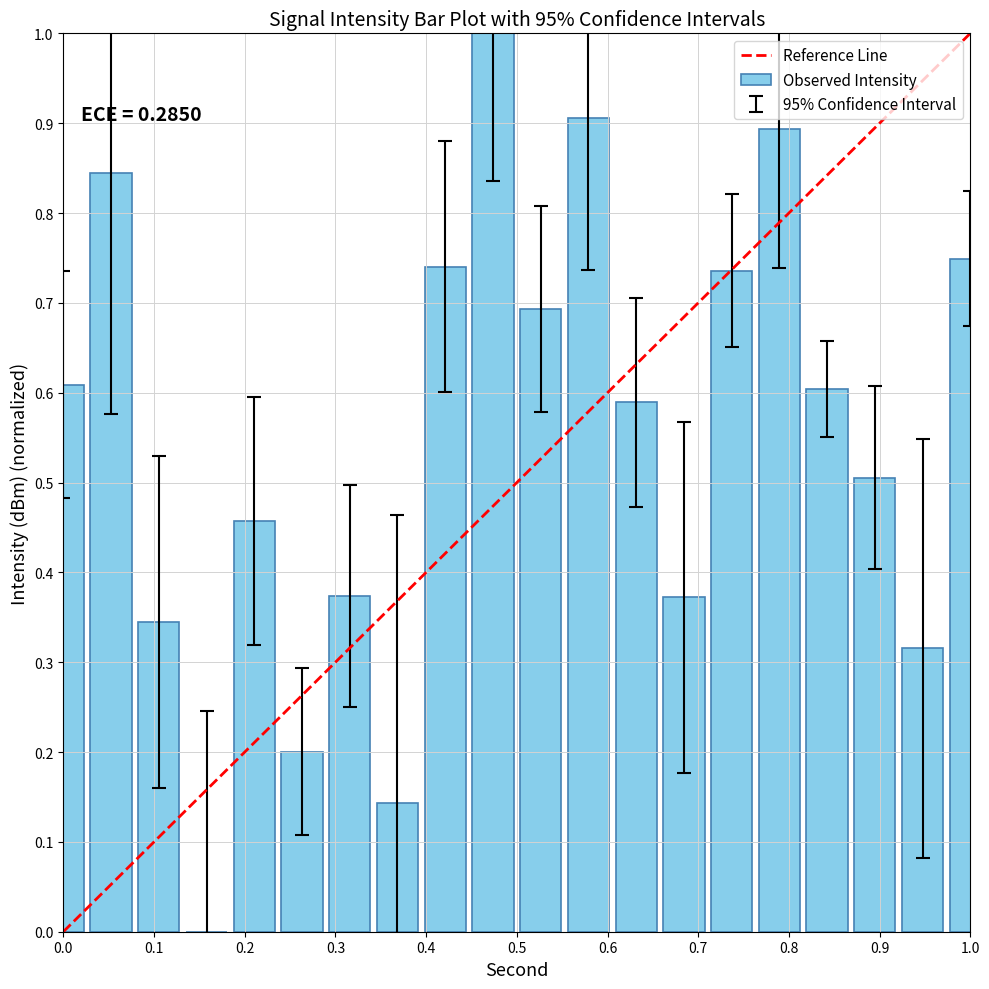

What is the sum of all values?

11.1